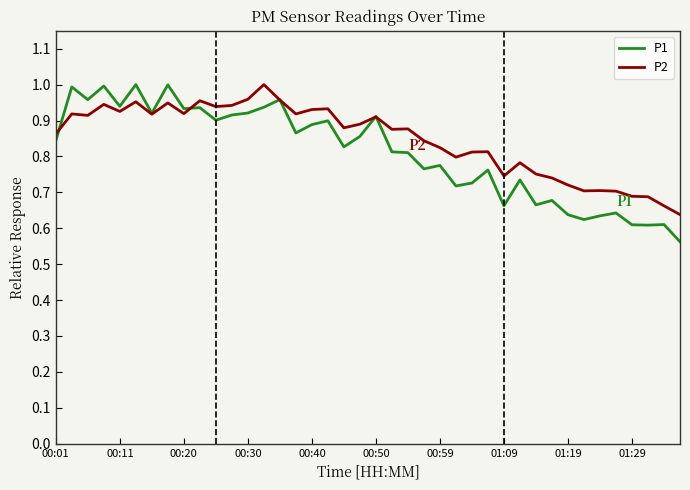

Is this an area chart (filled region under the line)?

No